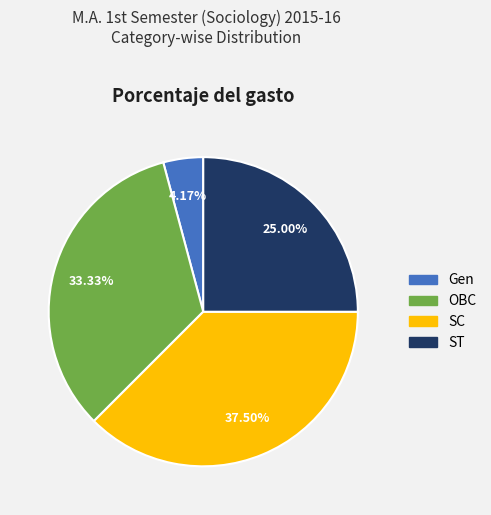

Which has a higher value, OBC or Gen?

OBC